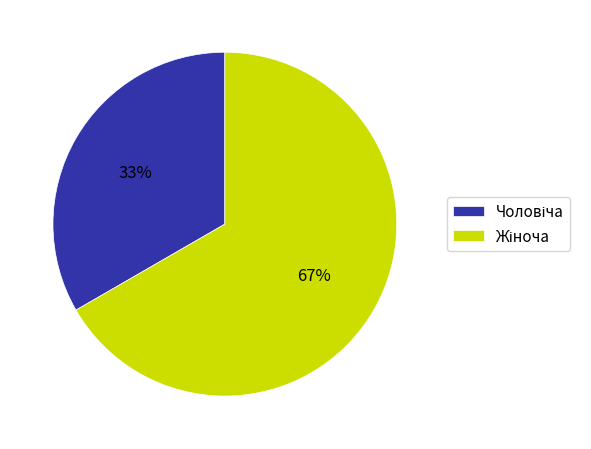

To the nearest percent, what is the average slice percentage?

50%